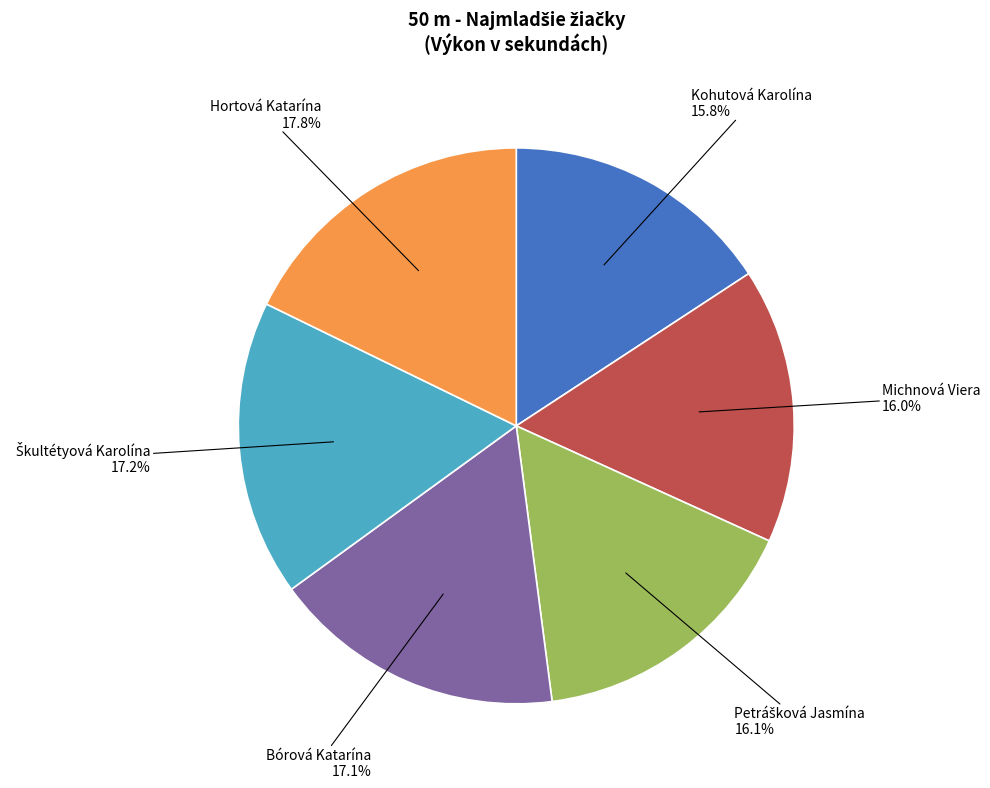

True or false: Kohutová Karolína accounts for 16% of the total.

True